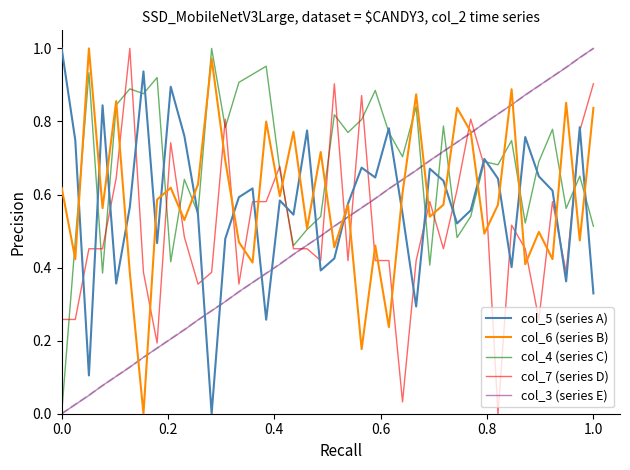

How many intersections are there between col_5 (series A) and col_3 (series E)?

7